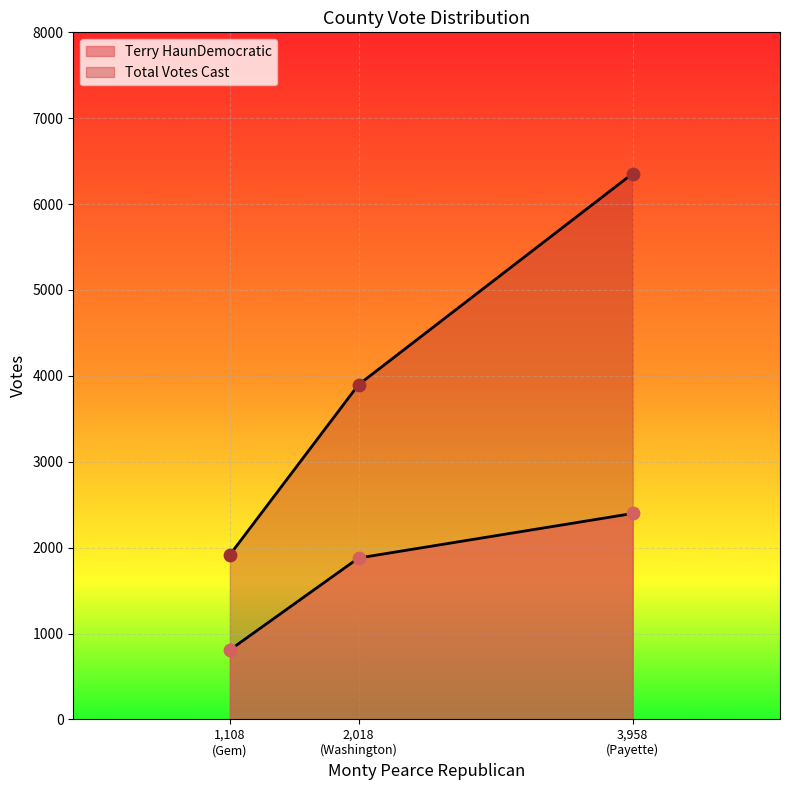

Is the value of Total Votes Cast at 2,018 (Washington) greater than the value of Terry HaunDemocratic at 3,958 (Payette)?

Yes